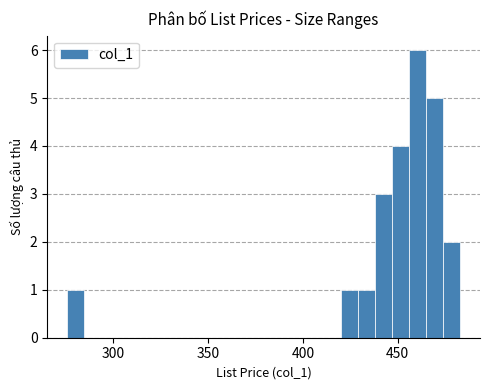

Around what value on the x-axis is the tallest bar? Give the approximate position of its centre, as read against the axis.

460